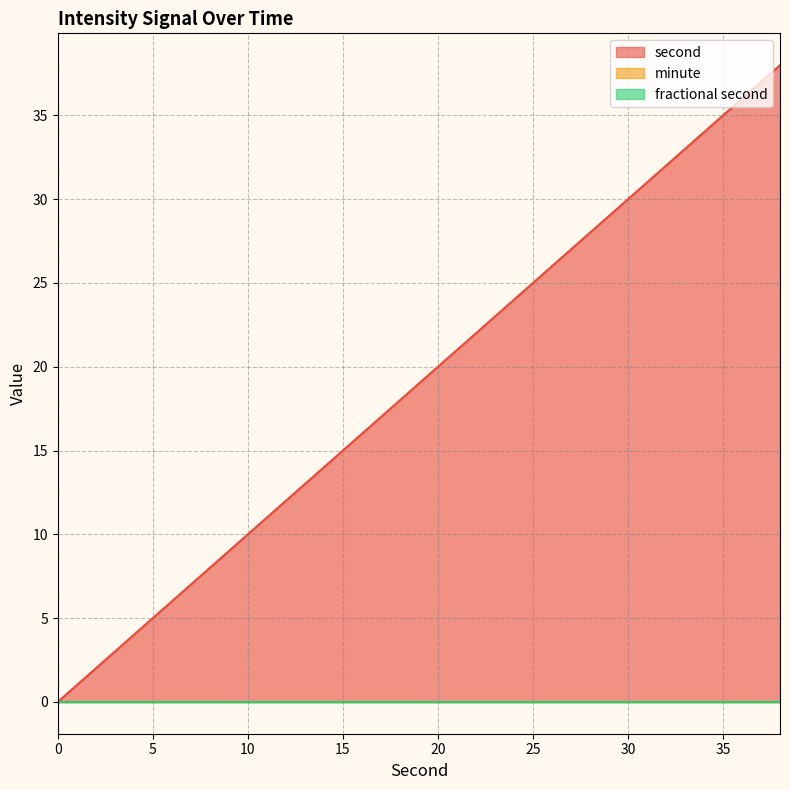

Which series changed the most between 4 and 38?

second